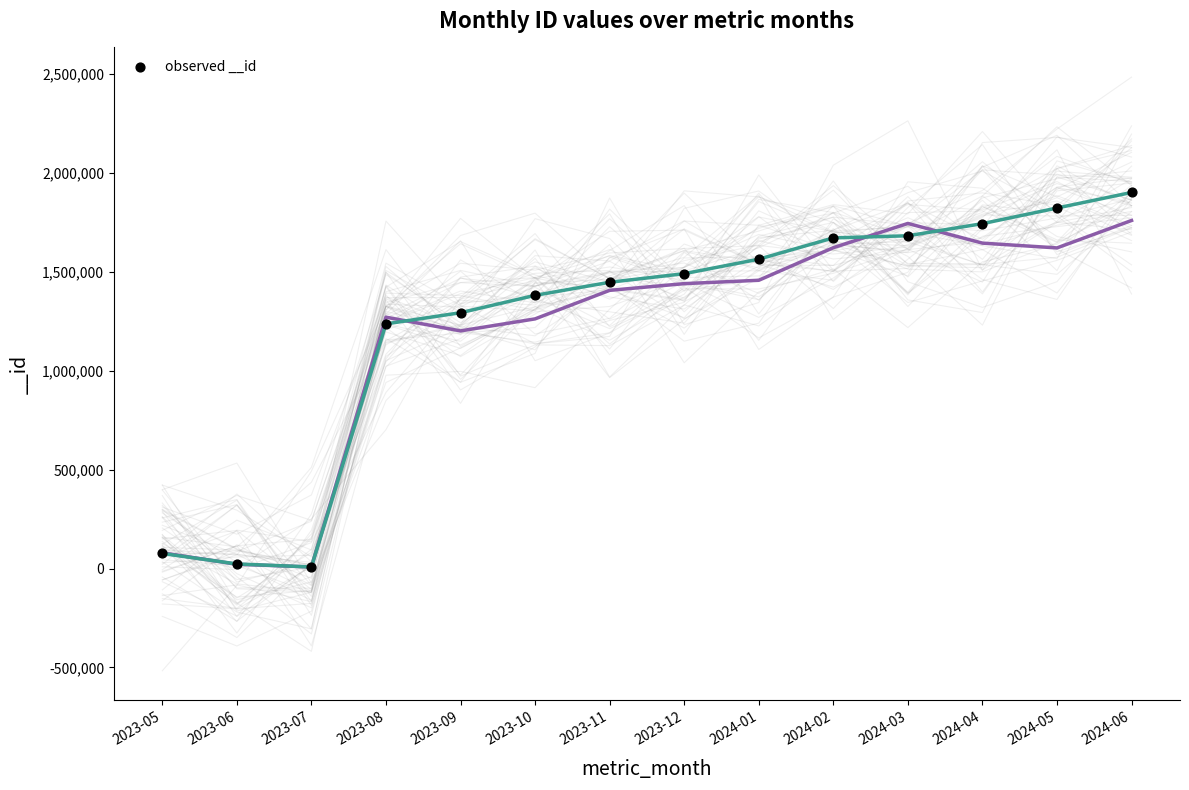

What Y value in the scatter plot is closest to 954206?

1236255